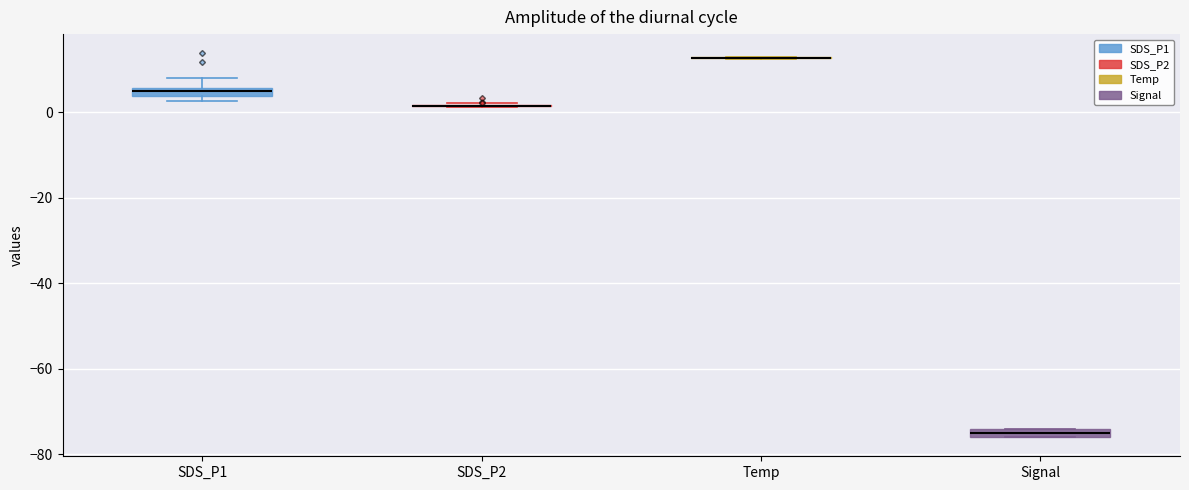

Where is the lower edge of the box for Signal on the y-axis? The values are not printed on the chart, so give them approximately, as read against the axis.

-76